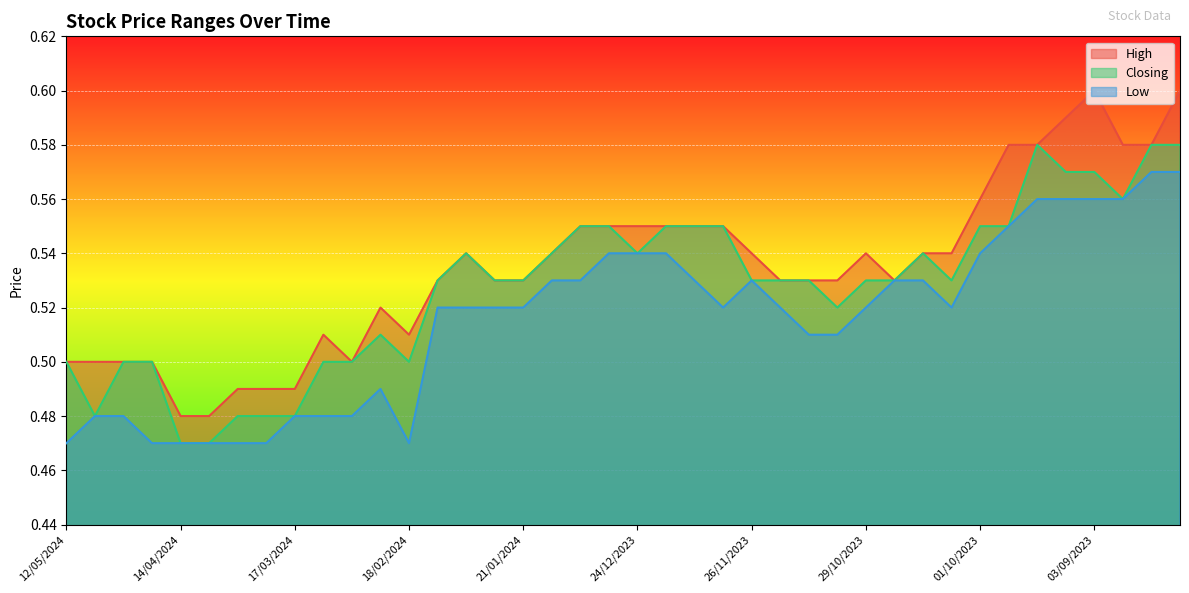

What is the minimum value for Closing?

0.5